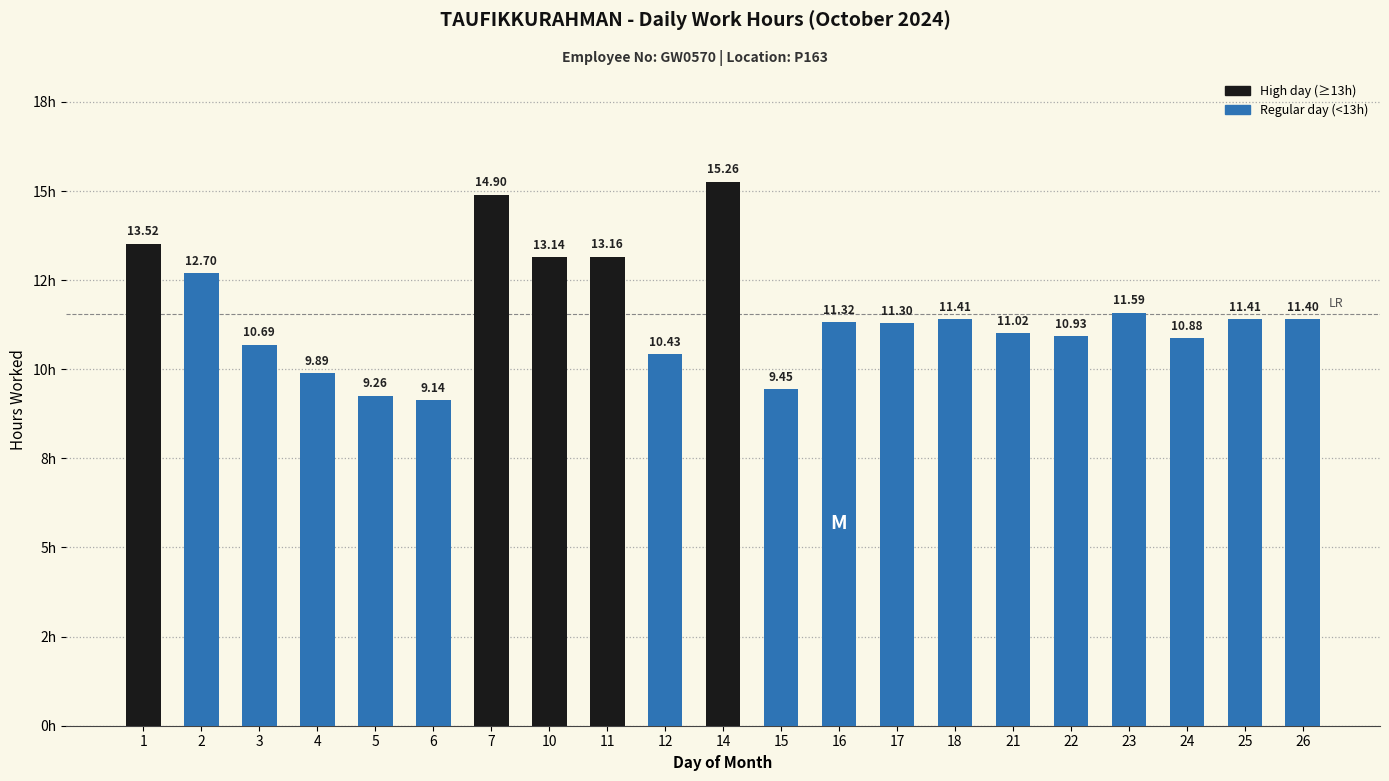

Does the chart contain any negative values?

No